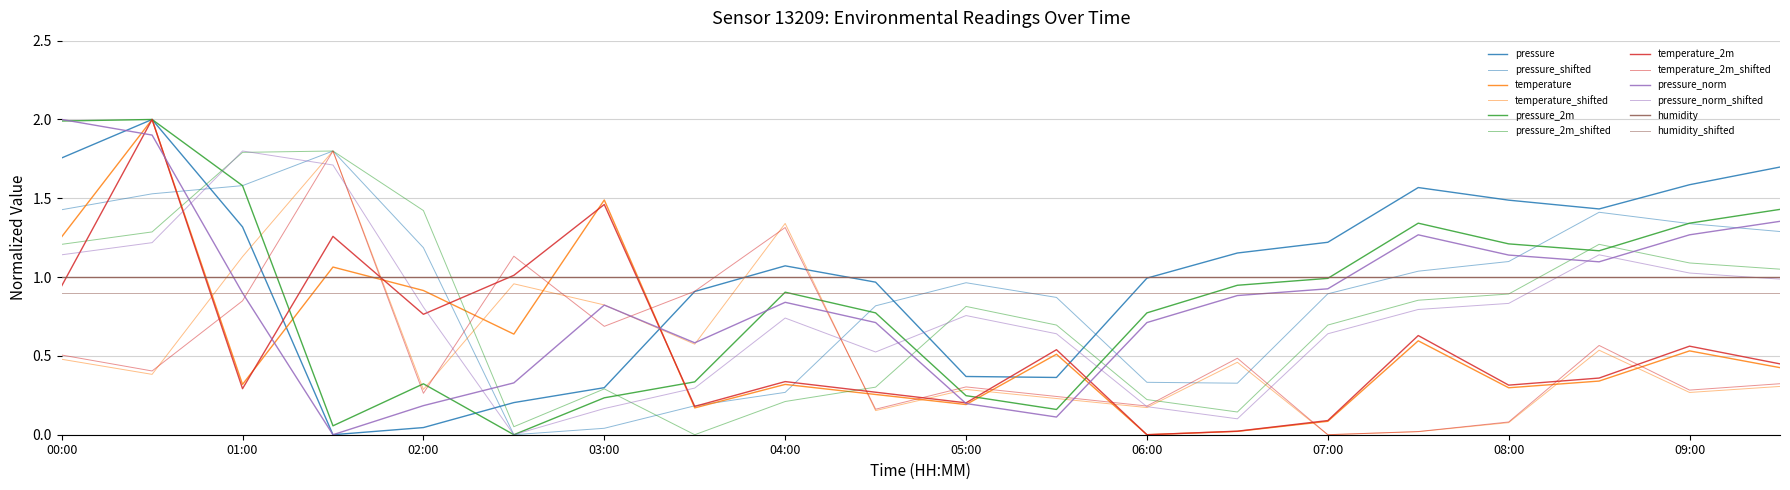

At which label does pressure reach its peak?

00:30